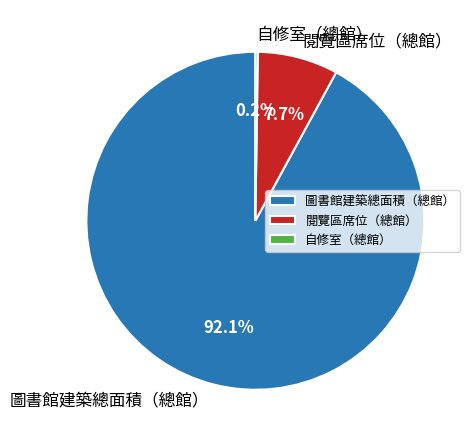

To the nearest percent, what portion does 圖書館建築總面積（總館） represent?

92%